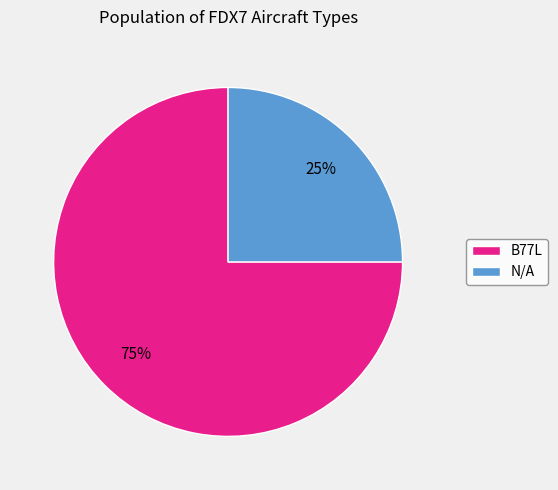

Is it true that B77L is 75% of the pie?

True